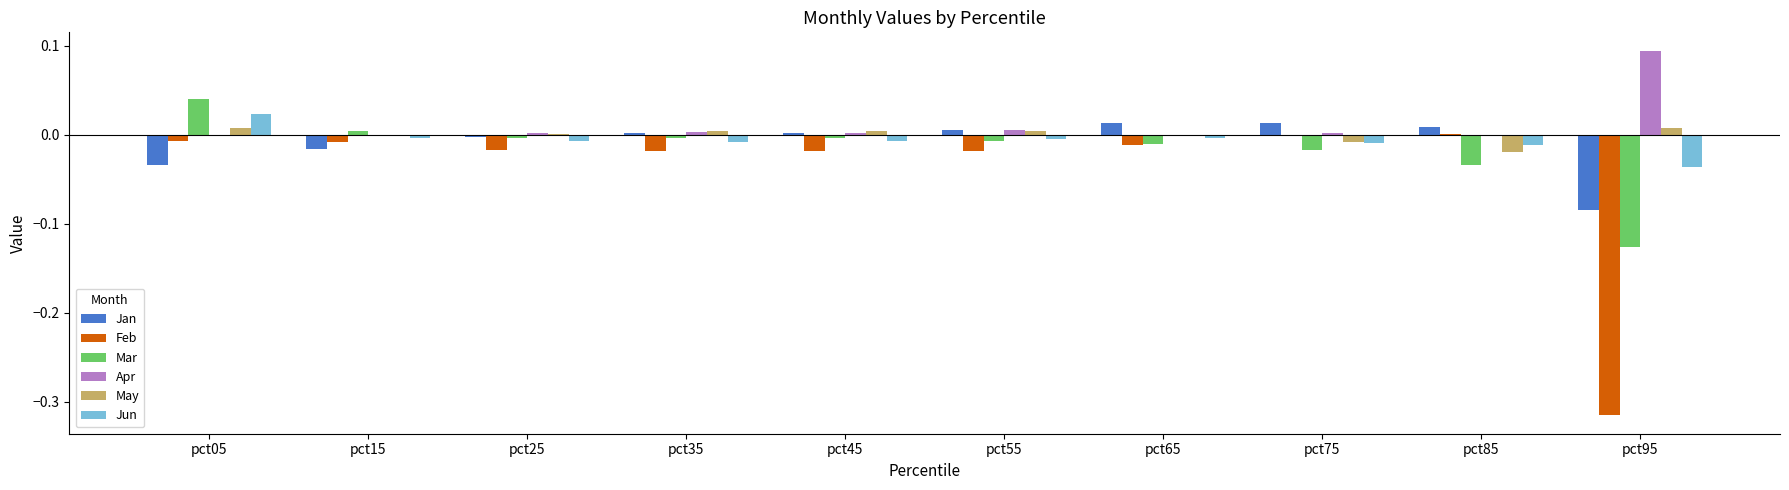

Is it true that Mar equals -0.0 at pct85?

True